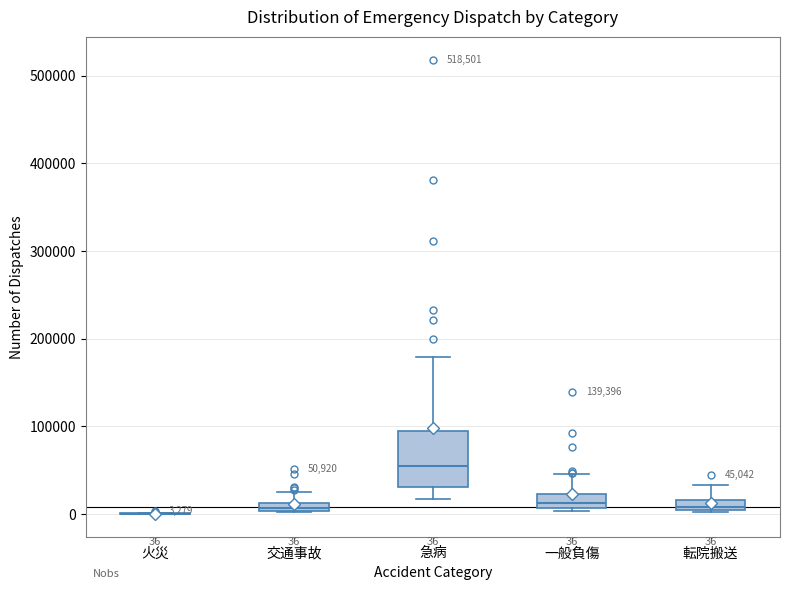

Which box is the tallest, from its lower edge to its upper edge?

急病